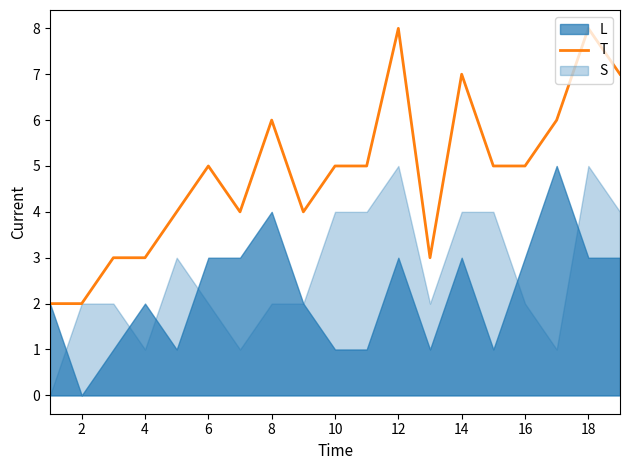

True or false: T has a value of 7 at 10.

False